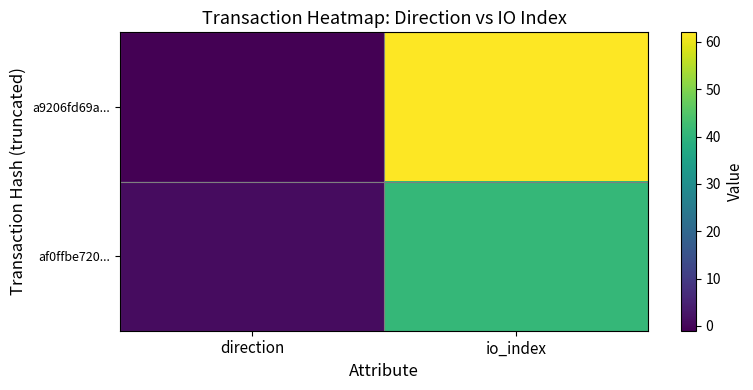

At how many categories does at least one series exceed 55?

1